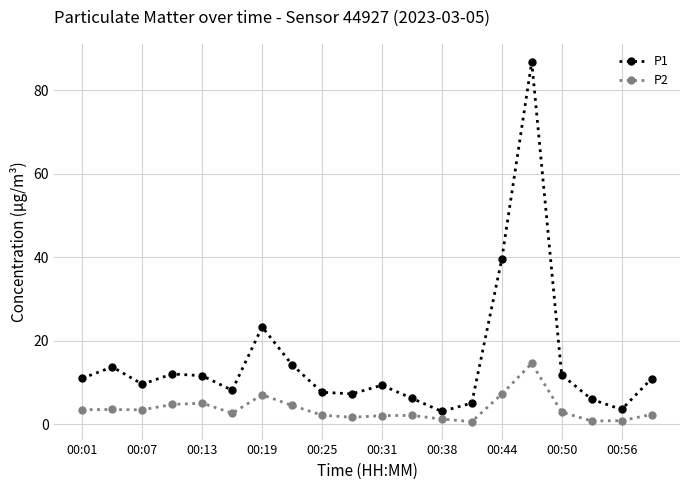

What is the highest value of the P2 series?

14.6